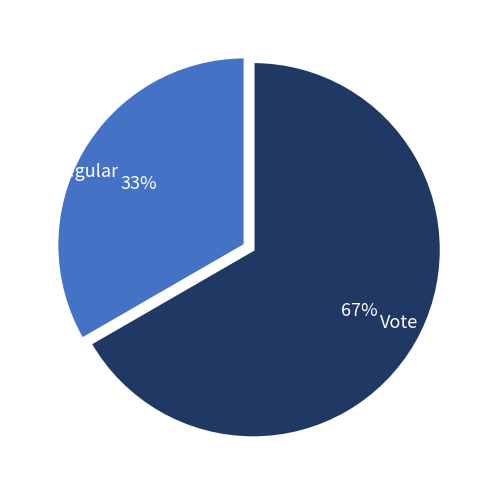

True or false: Vote accounts for 75% of the total.

False